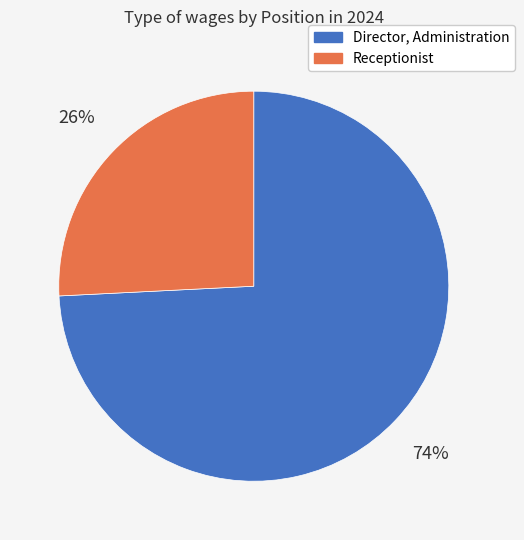

What percentage is the Receptionist slice, to the nearest percent?

26%